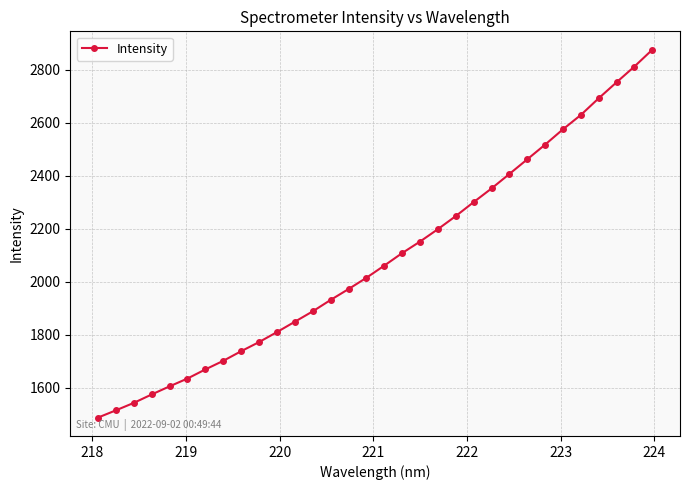

What is the value of the 2nd point from the left?

1514.9